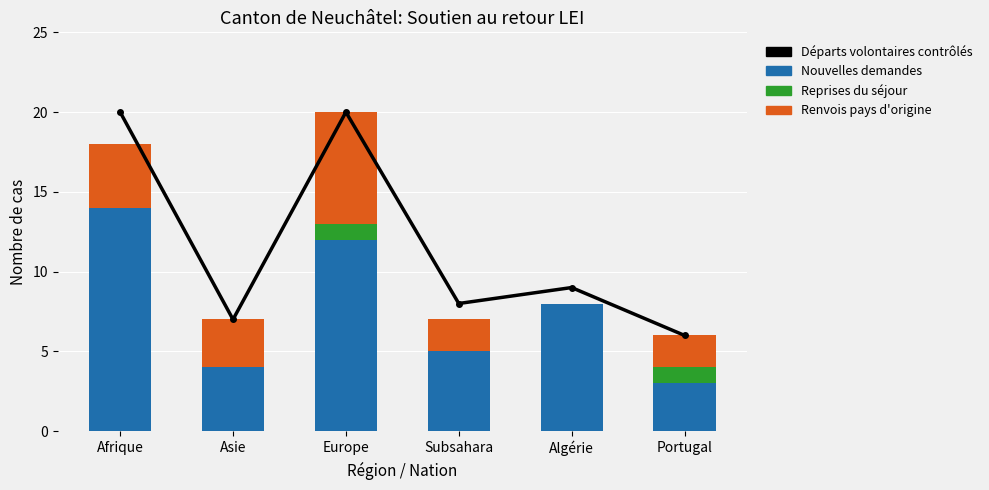

The value of Départs volontaires contrôlés at Afrique is 31. True or false?

False